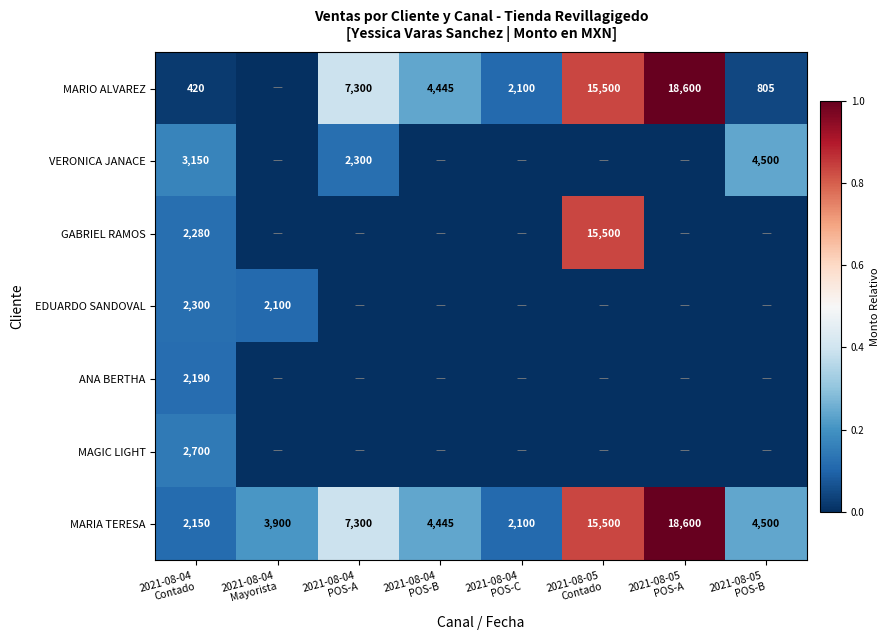

The value of MARIA TERESA at 2021-08-04 POS-B is 0.1. True or false?

False